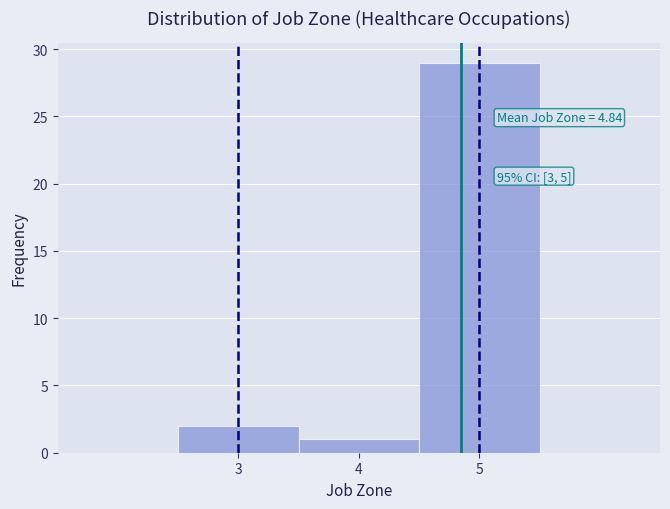

Which range on the x-axis has the tallest bar?

4.5 to 5.5